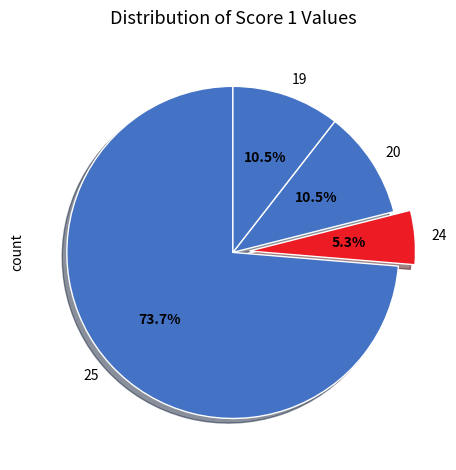

How many segments does this pie chart have?

4